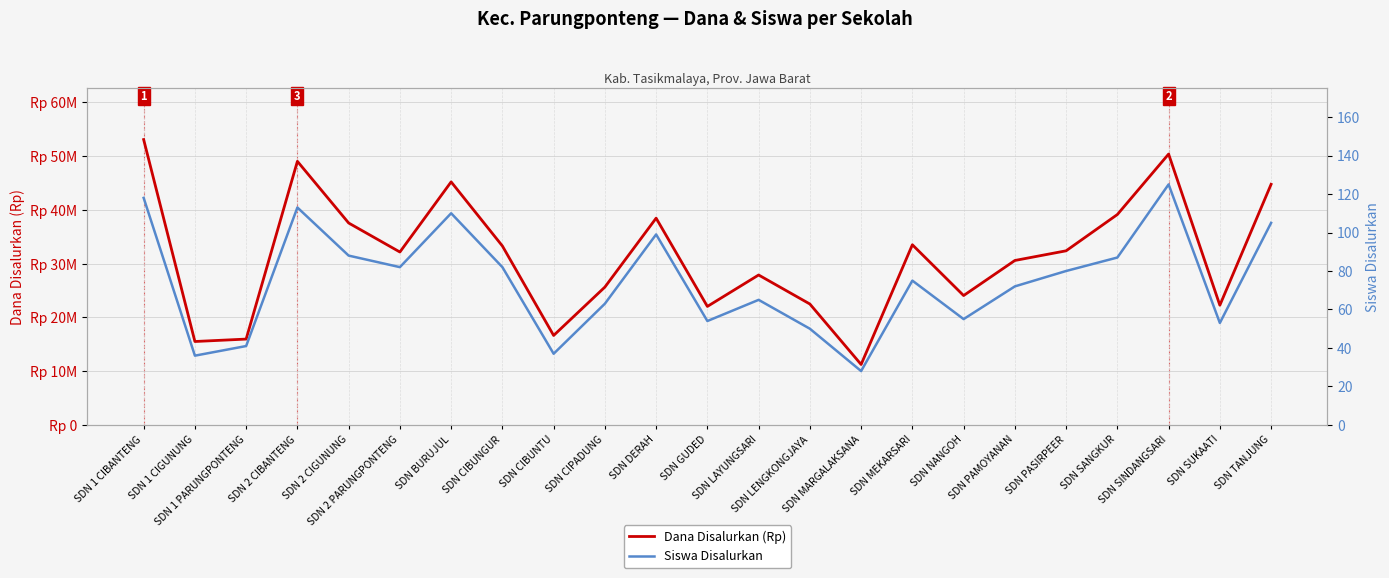

List the labels in order of Dana Disalurkan (Rp) value, largest first.

SDN 1 CIBANTENG, SDN SINDANGSARI, SDN 2 CIBANTENG, SDN BURUJUL, SDN TANJUNG, SDN SANGKUR, SDN DERAH, SDN 2 CIGUNUNG, SDN MEKARSARI, SDN CIBUNGUR, SDN PASIRPEER, SDN 2 PARUNGPONTENG, SDN PAMOYANAN, SDN LAYUNGSARI, SDN CIPADUNG, SDN NANGOH, SDN LENGKONGJAYA, SDN SUKAATI, SDN GUDED, SDN CIBUNTU, SDN 1 PARUNGPONTENG, SDN 1 CIGUNUNG, SDN MARGALAKSANA